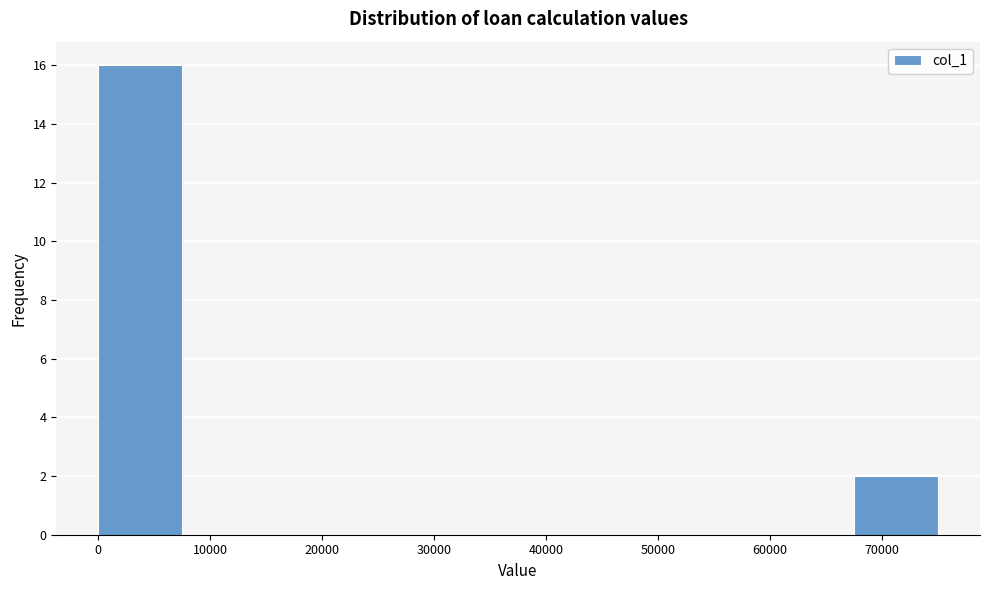

Which range on the x-axis has the tallest bar?

0 to 8000